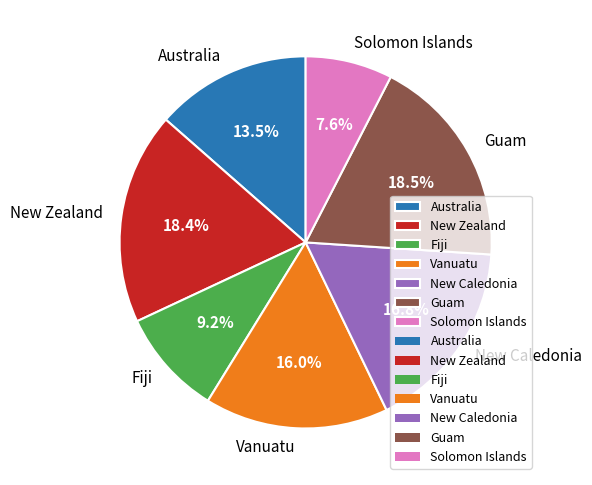

The New Caledonia slice represents 22% of the pie. True or false?

False